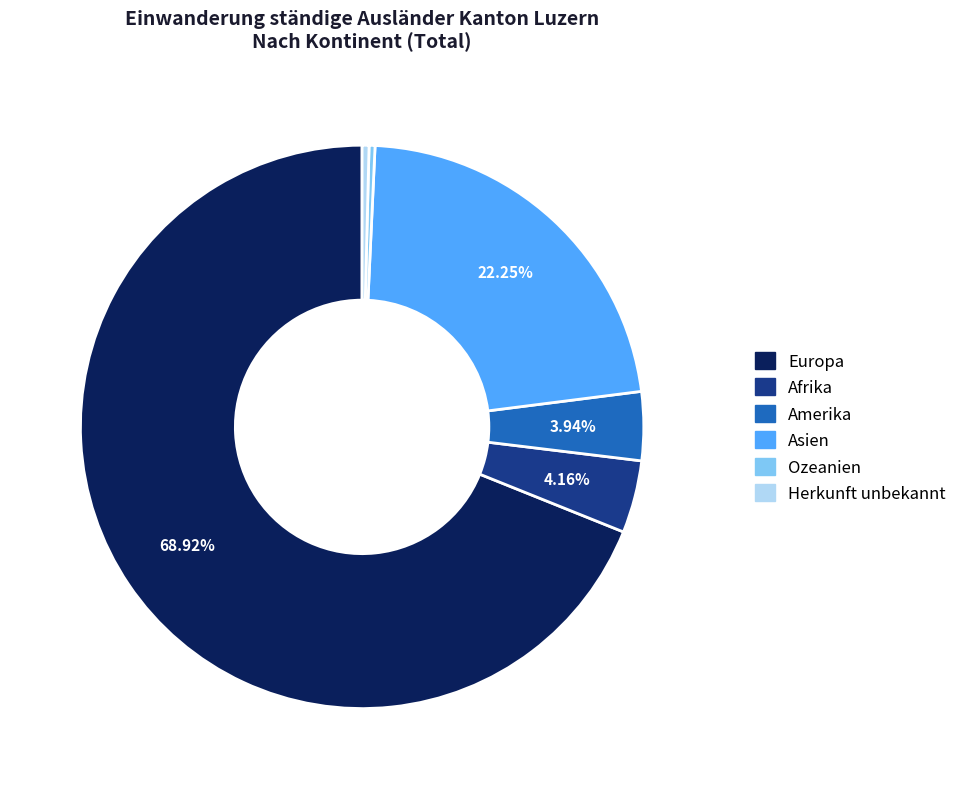

How many slices are in this pie chart?

6